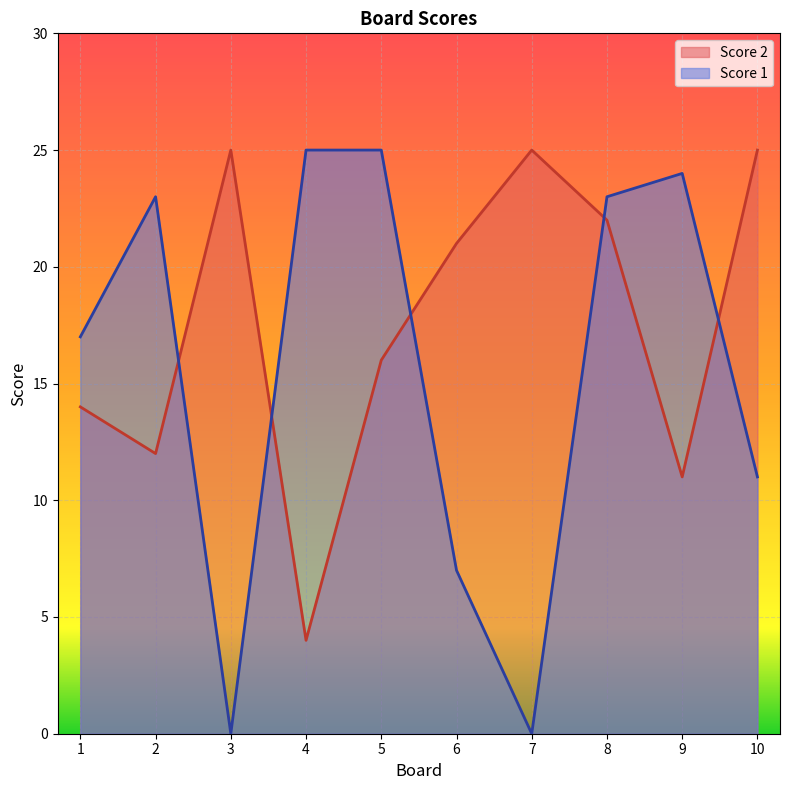

Which series changed the most between 3 and 7?

Score 2